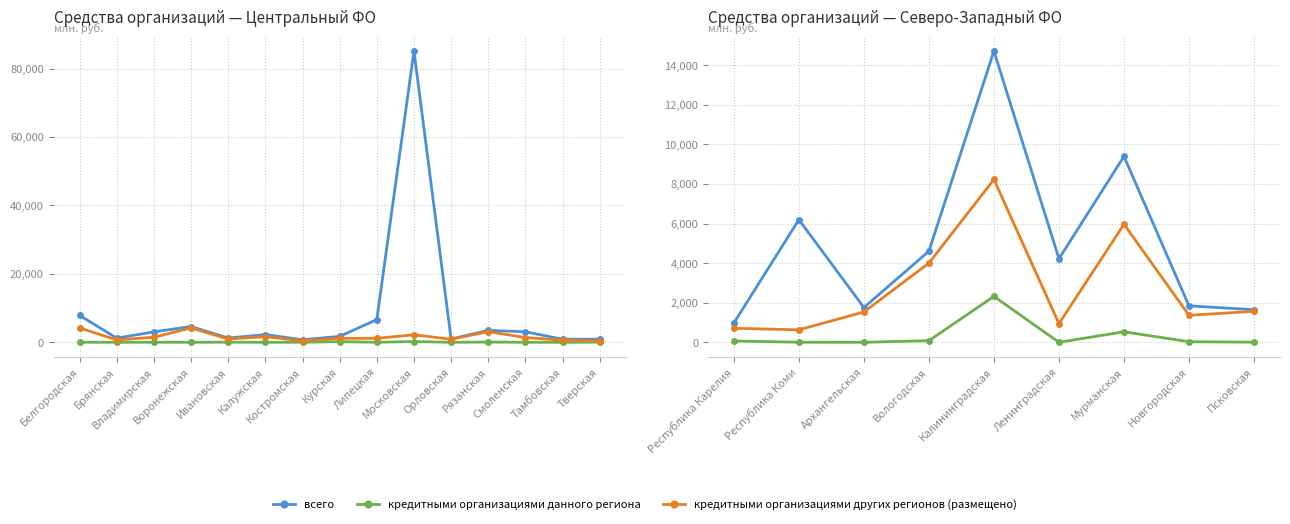

What is the difference between the maximum and minimum values in the кредитными организациями других регионов (размещено) series?

7598